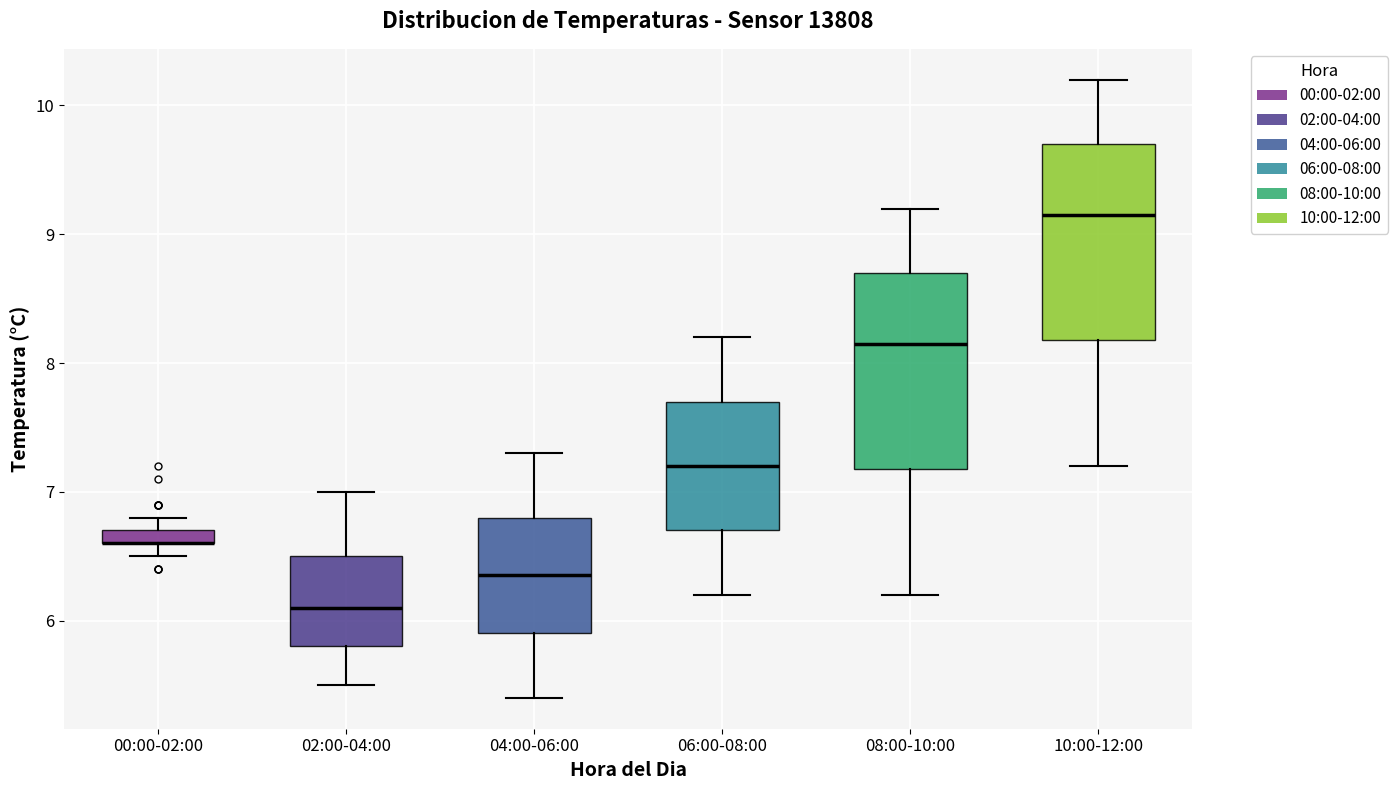

Where does the upper whisker of the box for 08:00-10:00 end on the y-axis? The values are not printed on the chart, so give them approximately, as read against the axis.

9.2